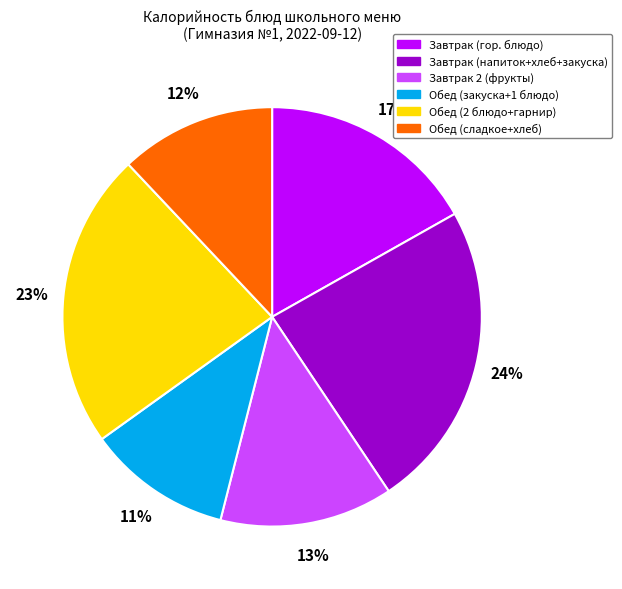

Is there any slice that represents more than half of the pie?

No